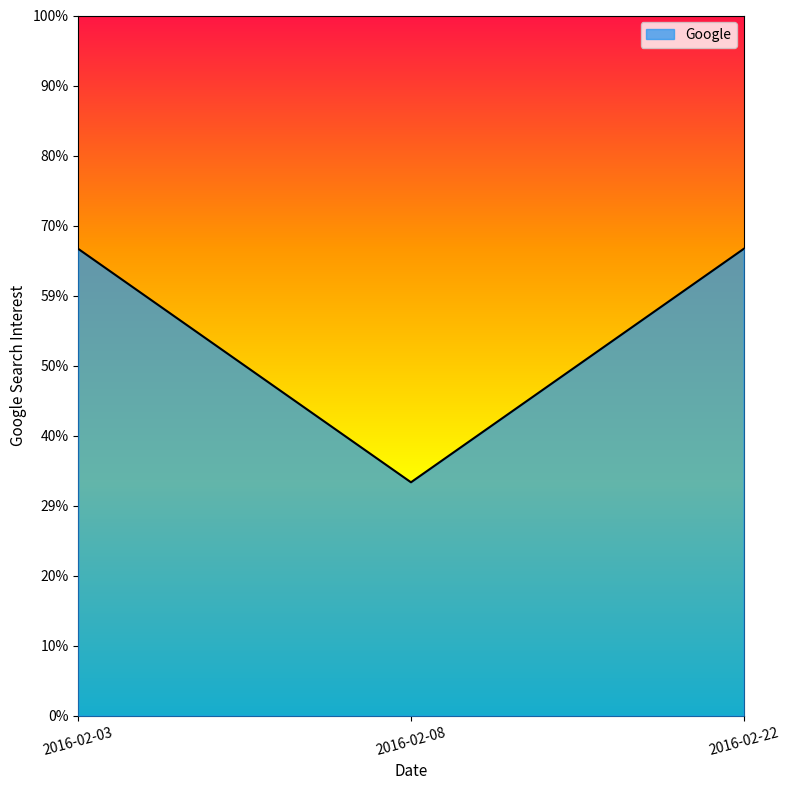

List the labels in order of value, smallest first.

2016-02-08, 2016-02-03, 2016-02-22